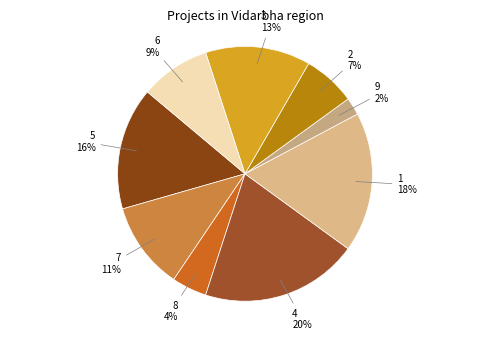

Rank the categories by value from highest to lowest.

4, 1, 5, 3, 7, 6, 2, 8, 9